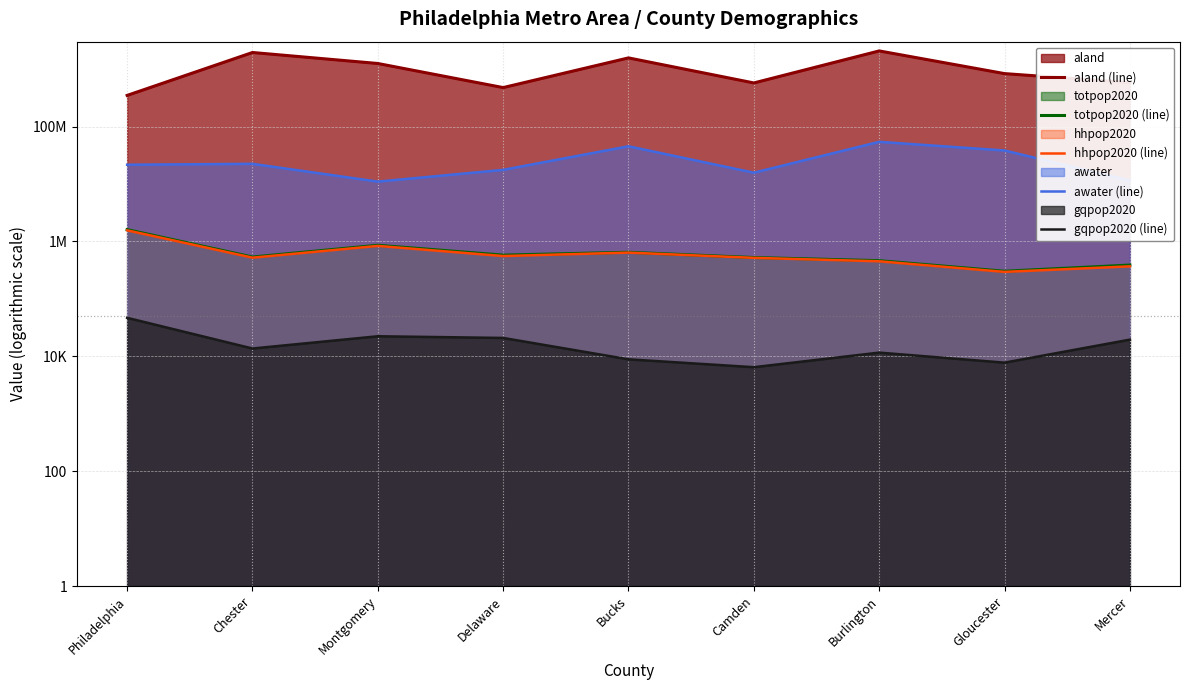

At which category does gqpop2020 (line) reach its first local peak?

Montgomery